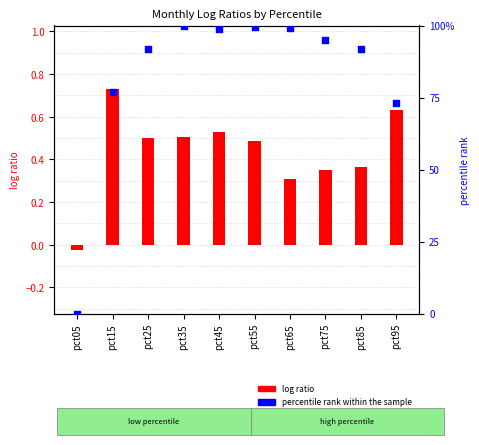

Which series has the widest spread of Y values?

percentile rank within the sample